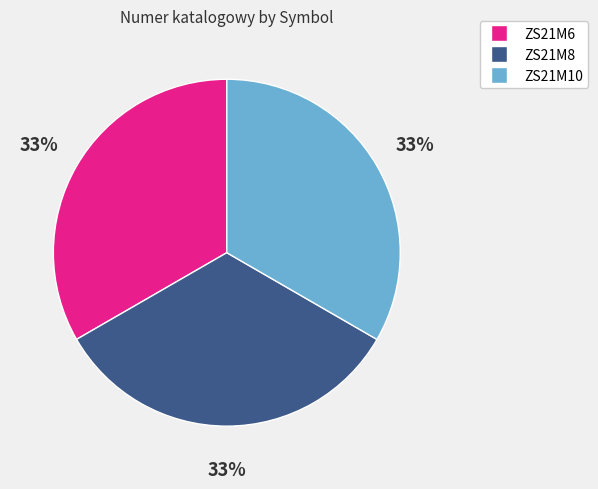

To the nearest percent, what percentage of the pie is ZS21M6?

33%